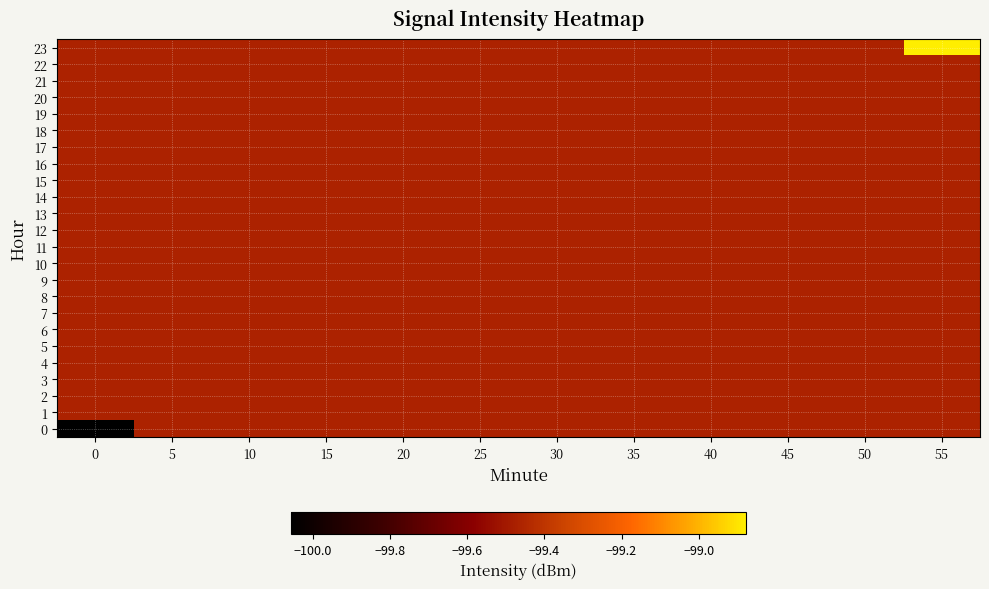

Reading right to left, what are all the values shown in this chart?

0: 55=-99.5	50=-99.5	45=-99.5	40=-99.5	35=-99.5	30=-99.5	25=-99.5	20=-99.5	15=-99.5	10=-99.5	5=-99.5	0=-100.1
1: 55=-99.5	50=-99.5	45=-99.5	40=-99.5	35=-99.5	30=-99.5	25=-99.5	20=-99.5	15=-99.5	10=-99.5	5=-99.5	0=-99.5
2: 55=-99.5	50=-99.5	45=-99.5	40=-99.5	35=-99.5	30=-99.5	25=-99.5	20=-99.5	15=-99.5	10=-99.5	5=-99.5	0=-99.5
3: 55=-99.5	50=-99.5	45=-99.5	40=-99.5	35=-99.5	30=-99.5	25=-99.5	20=-99.5	15=-99.5	10=-99.5	5=-99.5	0=-99.5
4: 55=-99.5	50=-99.5	45=-99.5	40=-99.5	35=-99.5	30=-99.5	25=-99.5	20=-99.5	15=-99.5	10=-99.5	5=-99.5	0=-99.5
5: 55=-99.5	50=-99.5	45=-99.5	40=-99.5	35=-99.5	30=-99.5	25=-99.5	20=-99.5	15=-99.5	10=-99.5	5=-99.5	0=-99.5
6: 55=-99.5	50=-99.5	45=-99.5	40=-99.5	35=-99.5	30=-99.5	25=-99.5	20=-99.5	15=-99.5	10=-99.5	5=-99.5	0=-99.5
7: 55=-99.5	50=-99.5	45=-99.5	40=-99.5	35=-99.5	30=-99.5	25=-99.5	20=-99.5	15=-99.5	10=-99.5	5=-99.5	0=-99.5
8: 55=-99.5	50=-99.5	45=-99.5	40=-99.5	35=-99.5	30=-99.5	25=-99.5	20=-99.5	15=-99.5	10=-99.5	5=-99.5	0=-99.5
9: 55=-99.5	50=-99.5	45=-99.5	40=-99.5	35=-99.5	30=-99.5	25=-99.5	20=-99.5	15=-99.5	10=-99.5	5=-99.5	0=-99.5
10: 55=-99.5	50=-99.5	45=-99.5	40=-99.5	35=-99.5	30=-99.5	25=-99.5	20=-99.5	15=-99.5	10=-99.5	5=-99.5	0=-99.5
11: 55=-99.5	50=-99.5	45=-99.5	40=-99.5	35=-99.5	30=-99.5	25=-99.5	20=-99.5	15=-99.5	10=-99.5	5=-99.5	0=-99.5
12: 55=-99.5	50=-99.5	45=-99.5	40=-99.5	35=-99.5	30=-99.5	25=-99.5	20=-99.5	15=-99.5	10=-99.5	5=-99.5	0=-99.5
13: 55=-99.5	50=-99.5	45=-99.5	40=-99.5	35=-99.5	30=-99.5	25=-99.5	20=-99.5	15=-99.5	10=-99.5	5=-99.5	0=-99.5
14: 55=-99.5	50=-99.5	45=-99.5	40=-99.5	35=-99.5	30=-99.5	25=-99.5	20=-99.5	15=-99.5	10=-99.5	5=-99.5	0=-99.5
15: 55=-99.5	50=-99.5	45=-99.5	40=-99.5	35=-99.5	30=-99.5	25=-99.5	20=-99.5	15=-99.5	10=-99.5	5=-99.5	0=-99.5
16: 55=-99.5	50=-99.5	45=-99.5	40=-99.5	35=-99.5	30=-99.5	25=-99.5	20=-99.5	15=-99.5	10=-99.5	5=-99.5	0=-99.5
17: 55=-99.5	50=-99.5	45=-99.5	40=-99.5	35=-99.5	30=-99.5	25=-99.5	20=-99.5	15=-99.5	10=-99.5	5=-99.5	0=-99.5
18: 55=-99.5	50=-99.5	45=-99.5	40=-99.5	35=-99.5	30=-99.5	25=-99.5	20=-99.5	15=-99.5	10=-99.5	5=-99.5	0=-99.5
19: 55=-99.5	50=-99.5	45=-99.5	40=-99.5	35=-99.5	30=-99.5	25=-99.5	20=-99.5	15=-99.5	10=-99.5	5=-99.5	0=-99.5
20: 55=-99.5	50=-99.5	45=-99.5	40=-99.5	35=-99.5	30=-99.5	25=-99.5	20=-99.5	15=-99.5	10=-99.5	5=-99.5	0=-99.5
21: 55=-99.5	50=-99.5	45=-99.5	40=-99.5	35=-99.5	30=-99.5	25=-99.5	20=-99.5	15=-99.5	10=-99.5	5=-99.5	0=-99.5
22: 55=-99.5	50=-99.5	45=-99.5	40=-99.5	35=-99.5	30=-99.5	25=-99.5	20=-99.5	15=-99.5	10=-99.5	5=-99.5	0=-99.5
23: 55=-98.9	50=-99.5	45=-99.5	40=-99.5	35=-99.5	30=-99.5	25=-99.5	20=-99.5	15=-99.5	10=-99.5	5=-99.5	0=-99.5